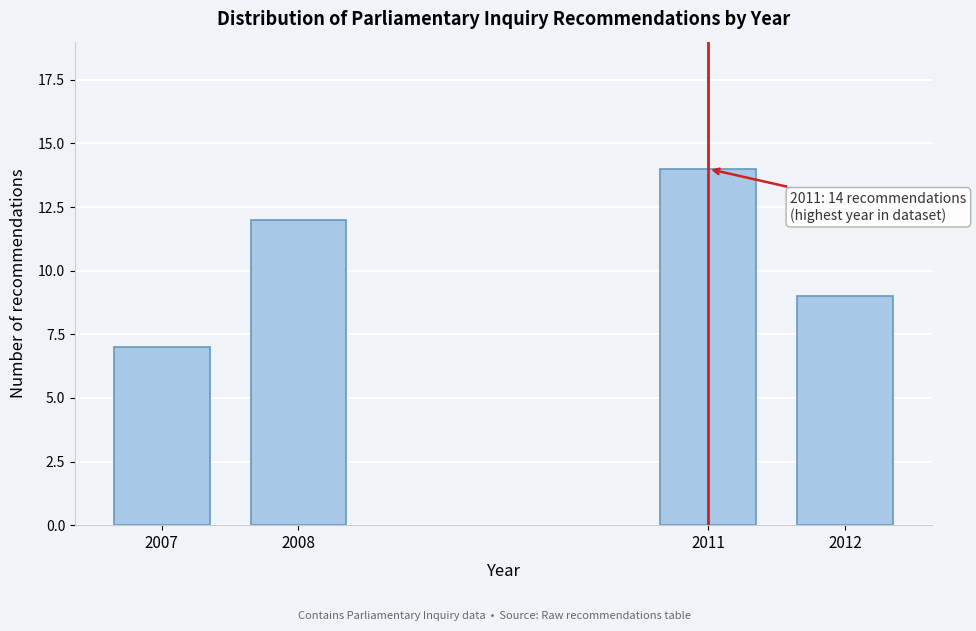

Reading left to right, transcribe all the data shown in this chart.

2007=7	2008=12	2011=14	2012=9